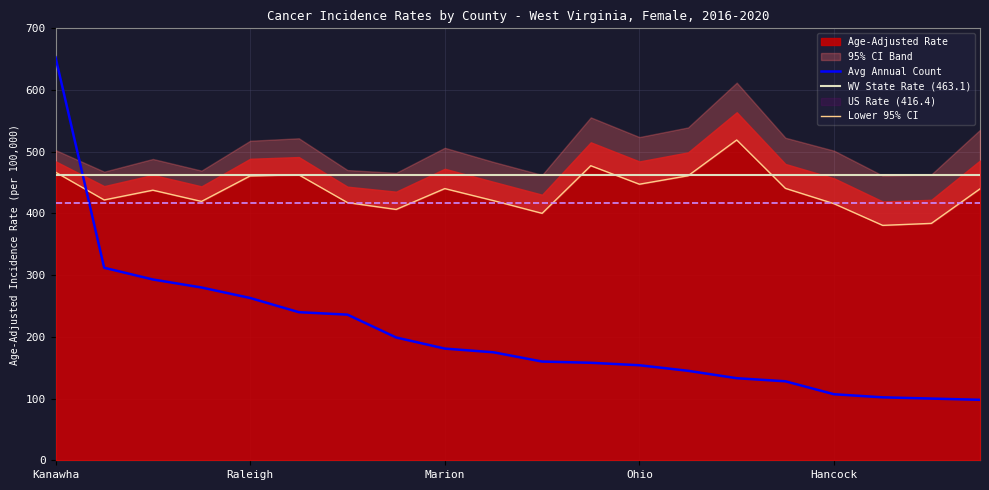

The value of Avg Annual Count at Marion is 181.0. True or false?

True